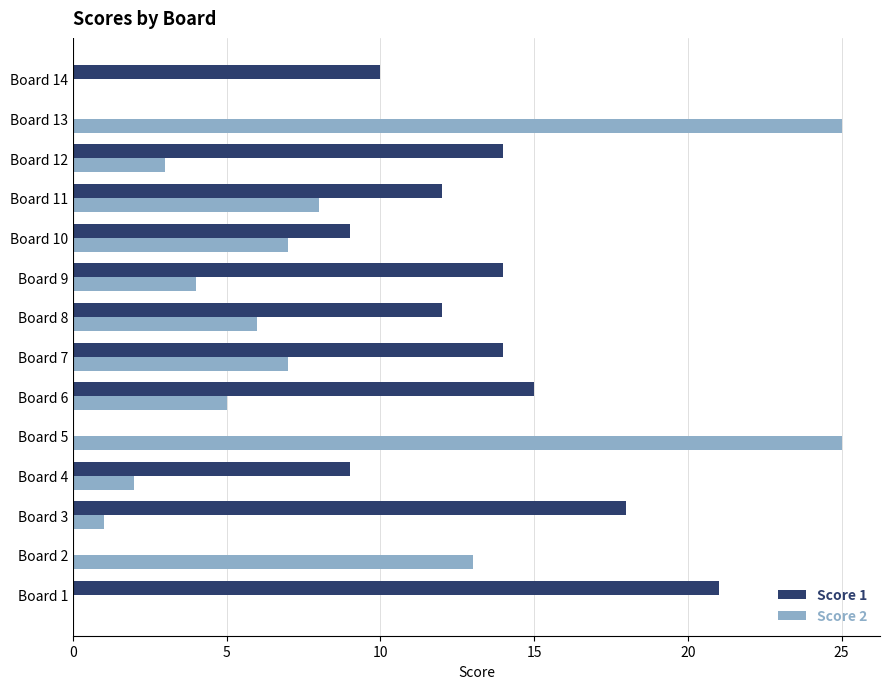

How many data points does each series have?

14